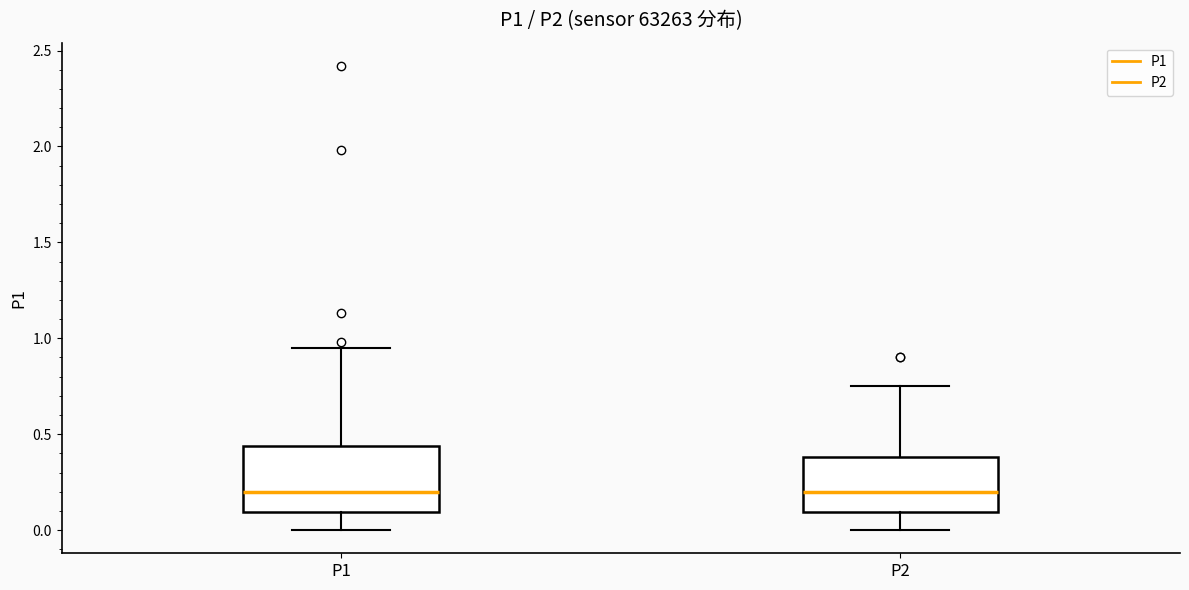

Where is the upper edge of the box for P2 on the y-axis? The values are not printed on the chart, so give them approximately, as read against the axis.

0.40